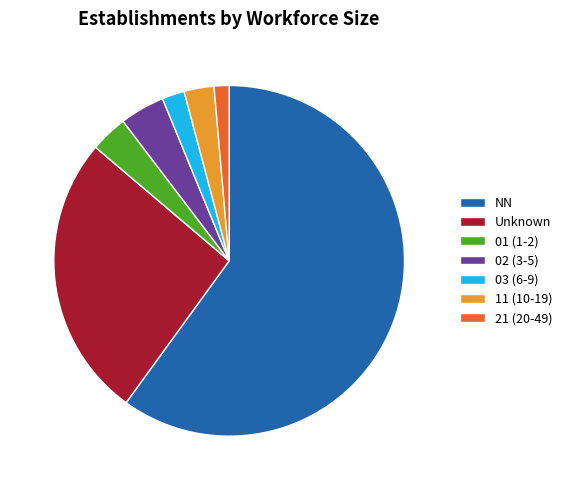

Is it true that Unknown is 26% of the pie?

True